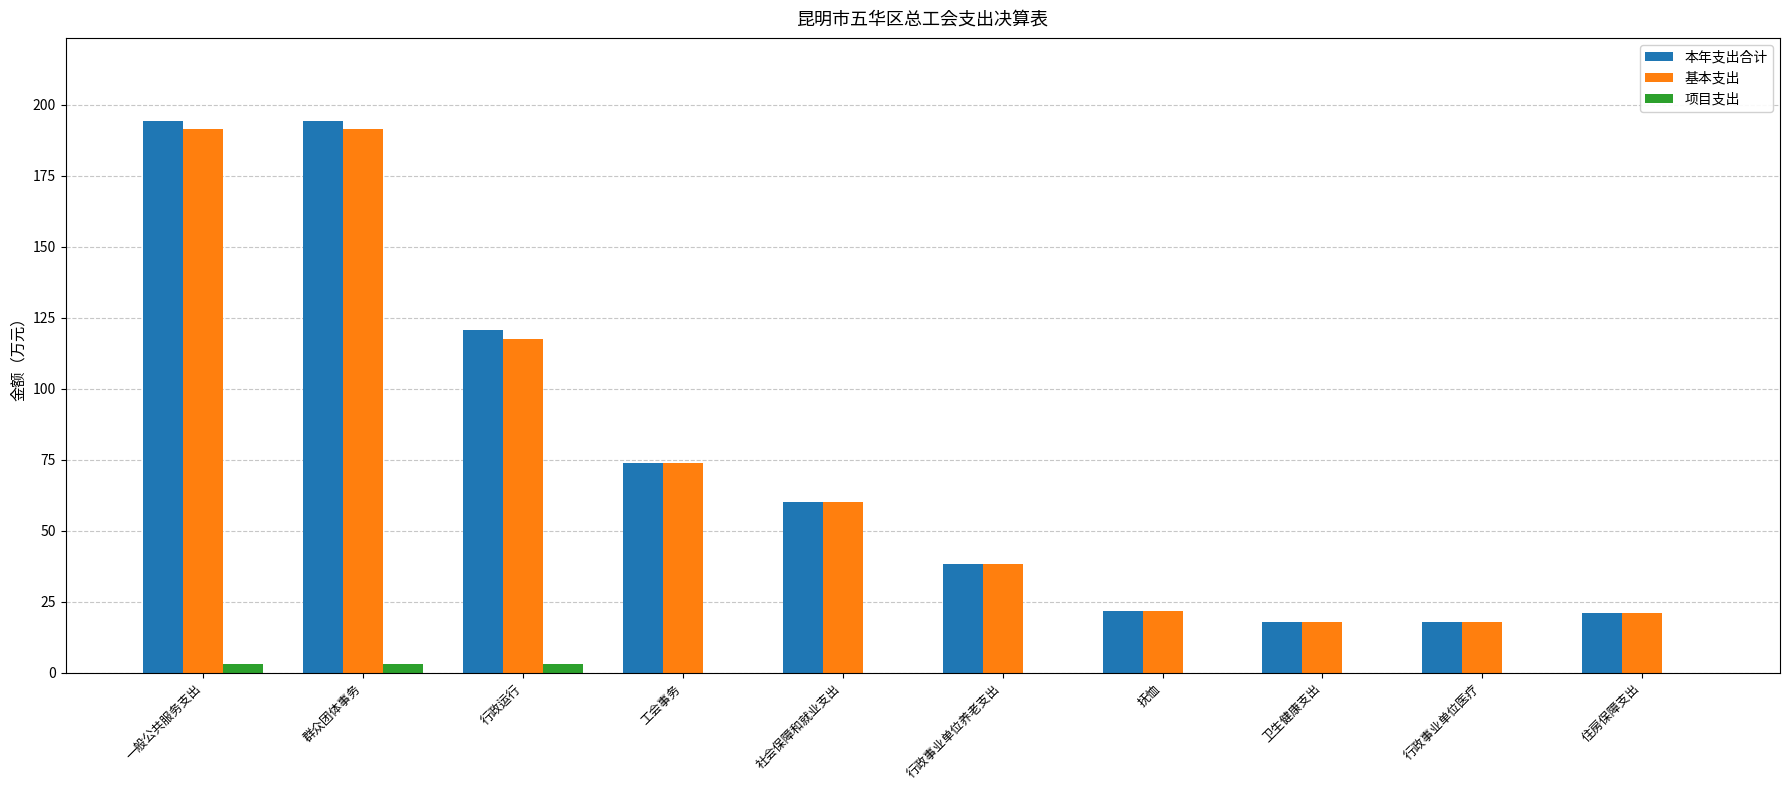

Reading left to right, list all the values displayed in this chart.

本年支出合计: 一般公共服务支出=194.3	群众团体事务=194.3	行政运行=120.6	工会事务=73.7	社会保障和就业支出=60.1	行政事业单位养老支出=38.2	抚恤=21.9	卫生健康支出=17.9	行政事业单位医疗=17.9	住房保障支出=20.9
基本支出: 一般公共服务支出=191.3	群众团体事务=191.3	行政运行=117.6	工会事务=73.7	社会保障和就业支出=60.1	行政事业单位养老支出=38.2	抚恤=21.9	卫生健康支出=17.9	行政事业单位医疗=17.9	住房保障支出=20.9
项目支出: 一般公共服务支出=3.0	群众团体事务=3.0	行政运行=3.0	工会事务=0.0	社会保障和就业支出=0.0	行政事业单位养老支出=0.0	抚恤=0.0	卫生健康支出=0.0	行政事业单位医疗=0.0	住房保障支出=0.0